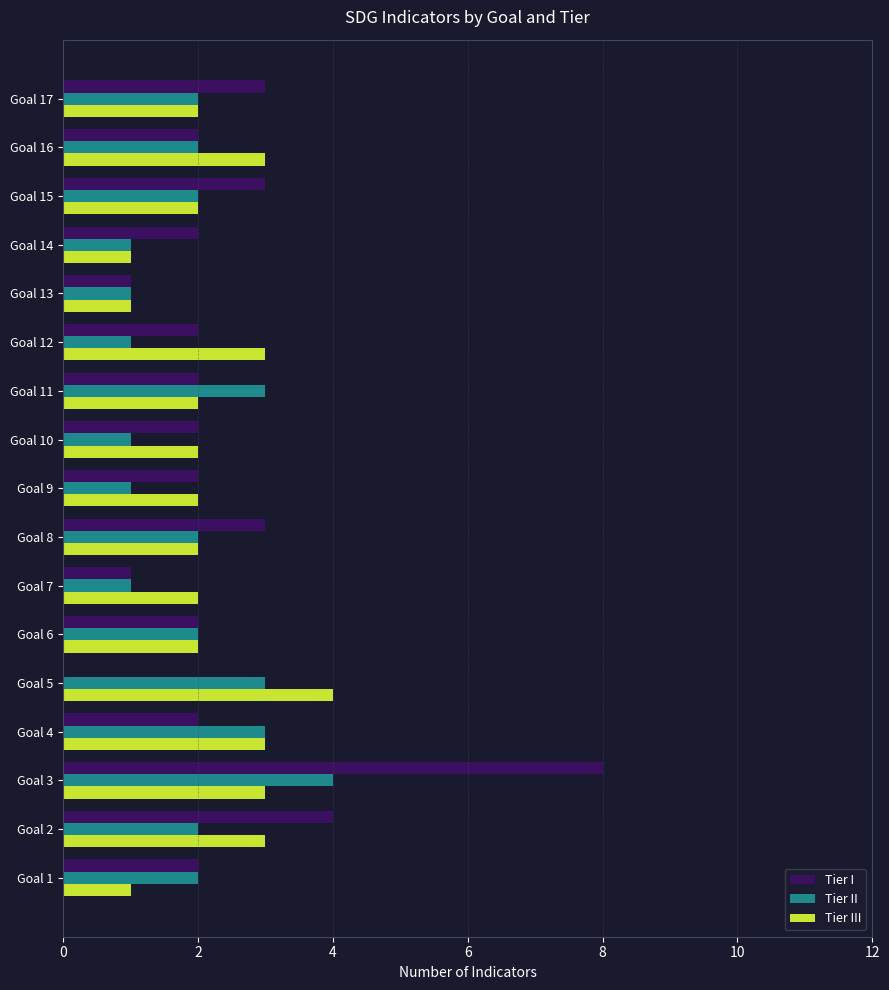

Between Goal 13 and Goal 16, which series saw the biggest shift?

Tier III